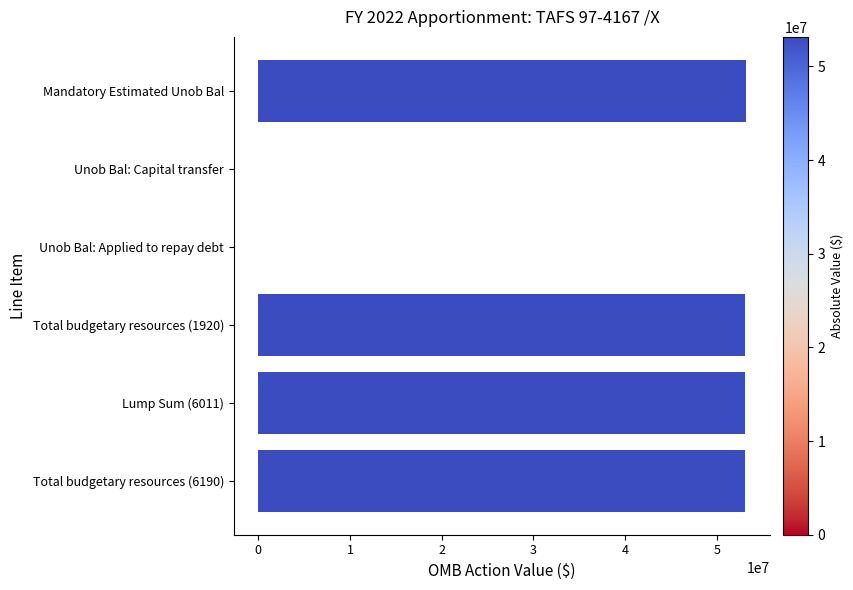

Is it true that the value at Mandatory Estimated Unob Bal is 89399725?

False